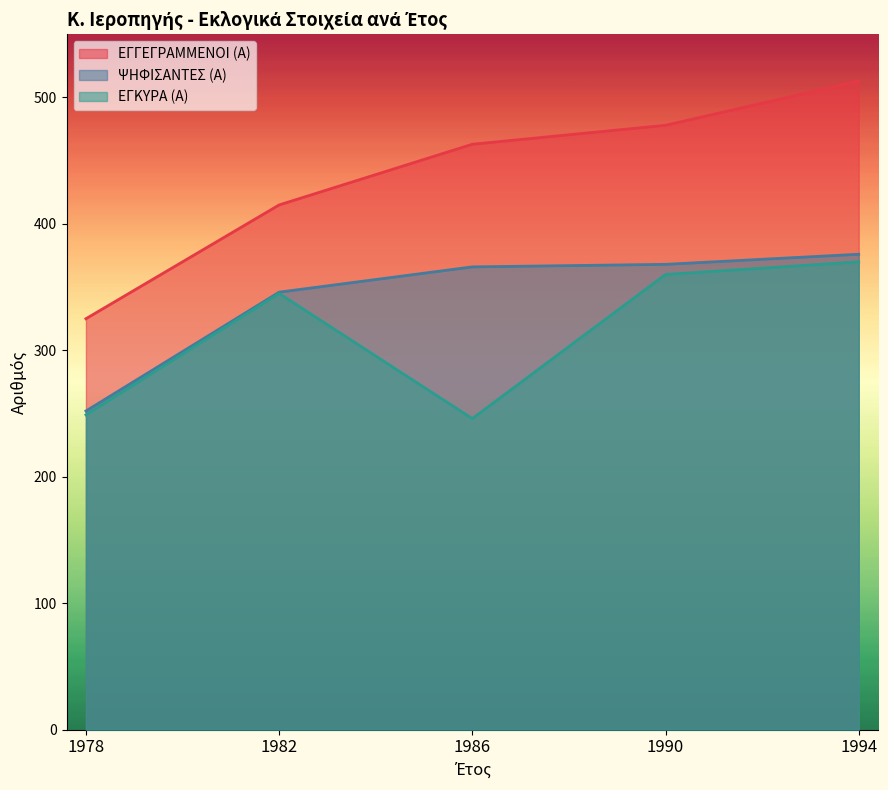

At which category does the chart reach its peak across all series?

1994